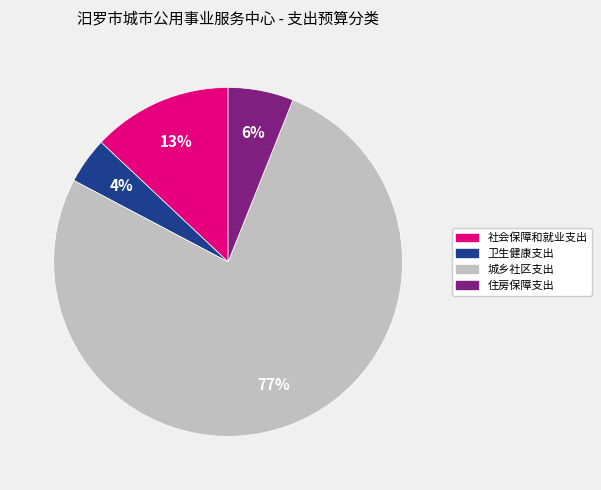

Is it true that 卫生健康支出 is 4% of the pie?

True